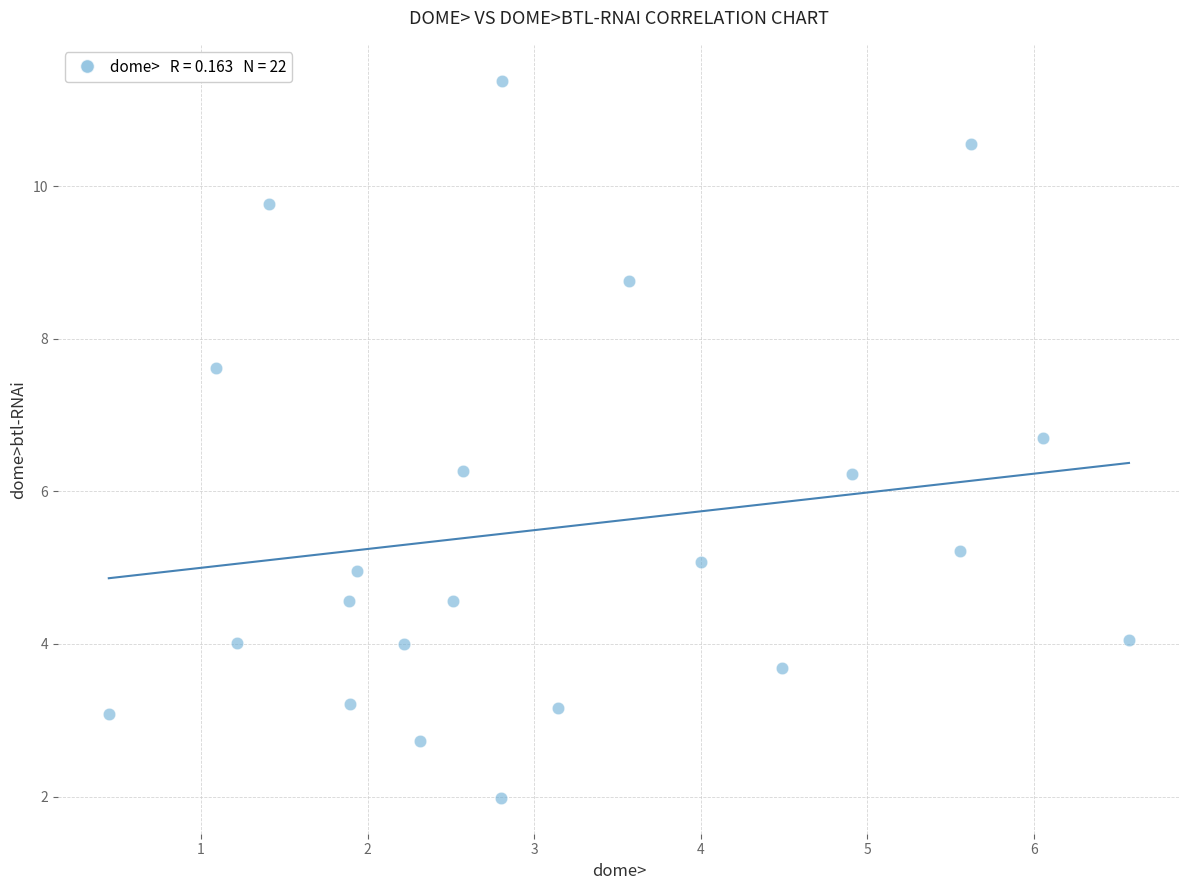

What is the range of Y values (max minus min)?

9.4